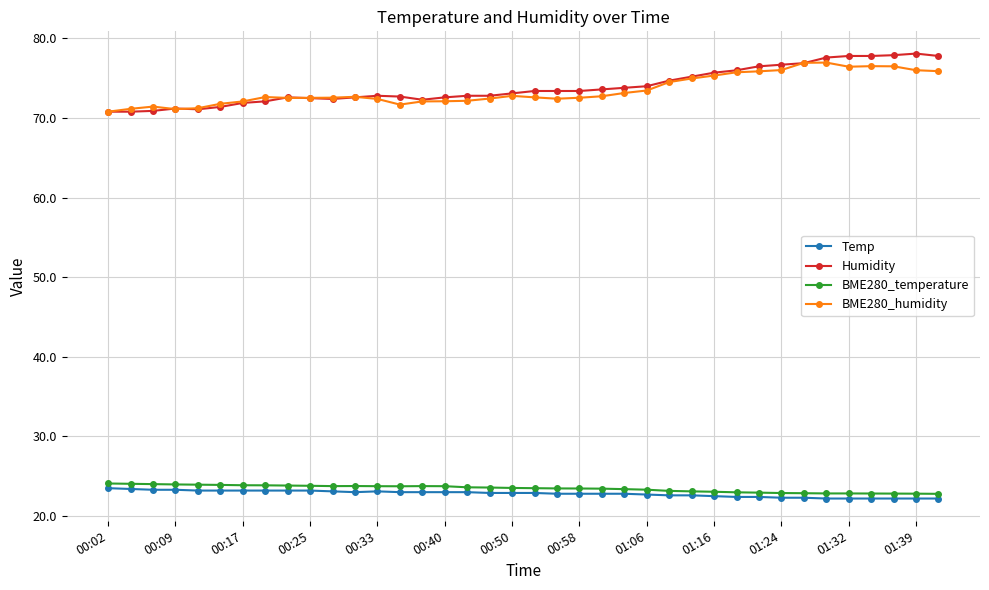

What is the maximum value shown in the chart?

78.1